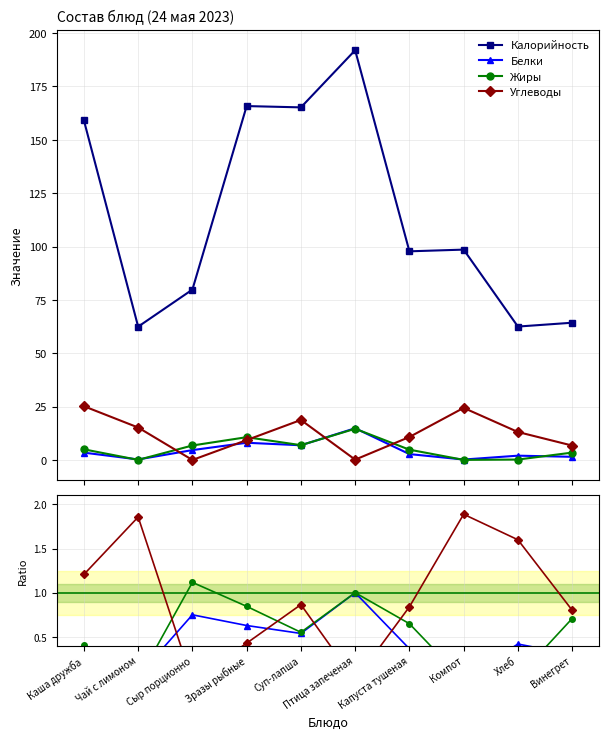

True or false: Жиры has more than 2 points higher than both neighbors.

False